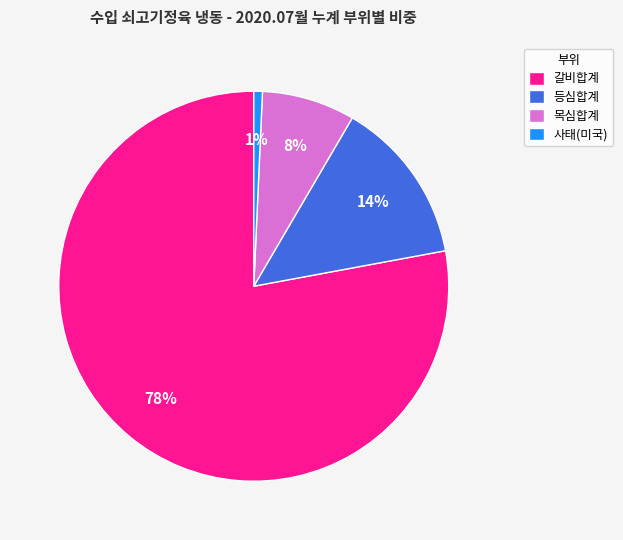

To the nearest percent, what is the difference between the 등심합계 and 목심합계 slice percentages?

6%